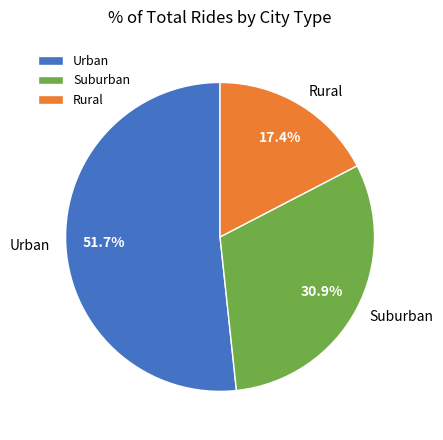

What is the majority slice?

Urban